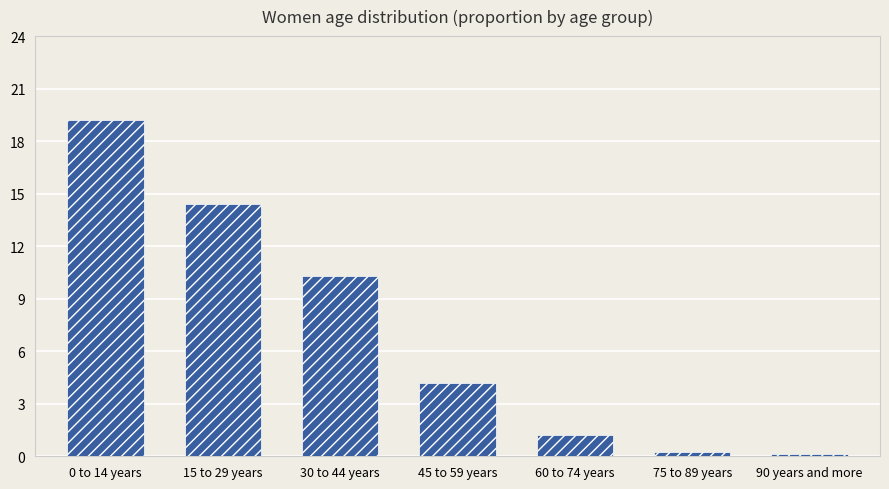

Reading right to left, list all the values displayed in this chart.

90 years and more=0.0	75 to 89 years=0.0	60 to 74 years=0.0	45 to 59 years=0.1	30 to 44 years=0.2	15 to 29 years=0.2	0 to 14 years=0.3